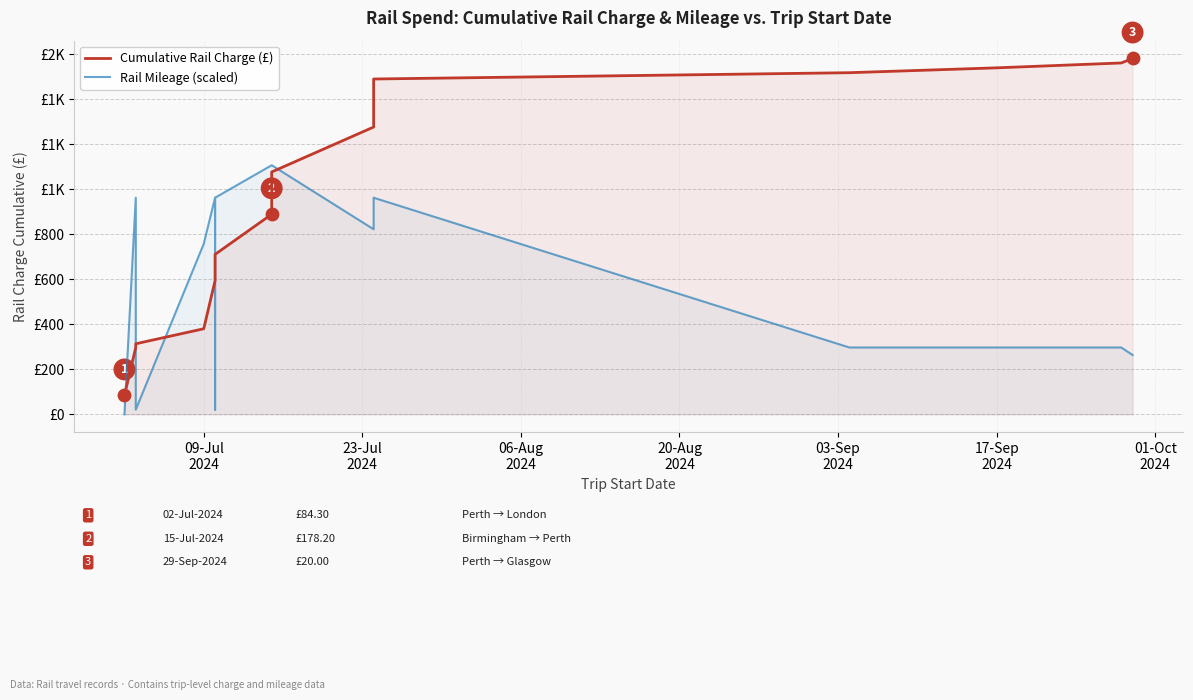

Which series contains the lowest Y value?

Rail Mileage (scaled)